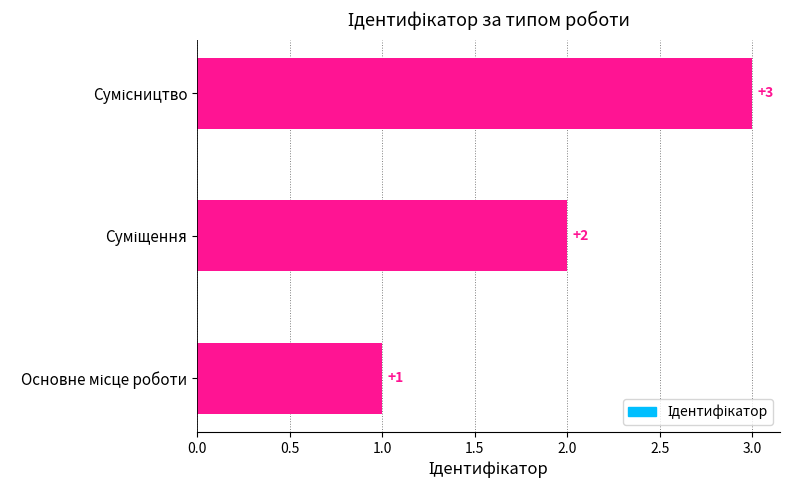

What is the sum of all values?

6